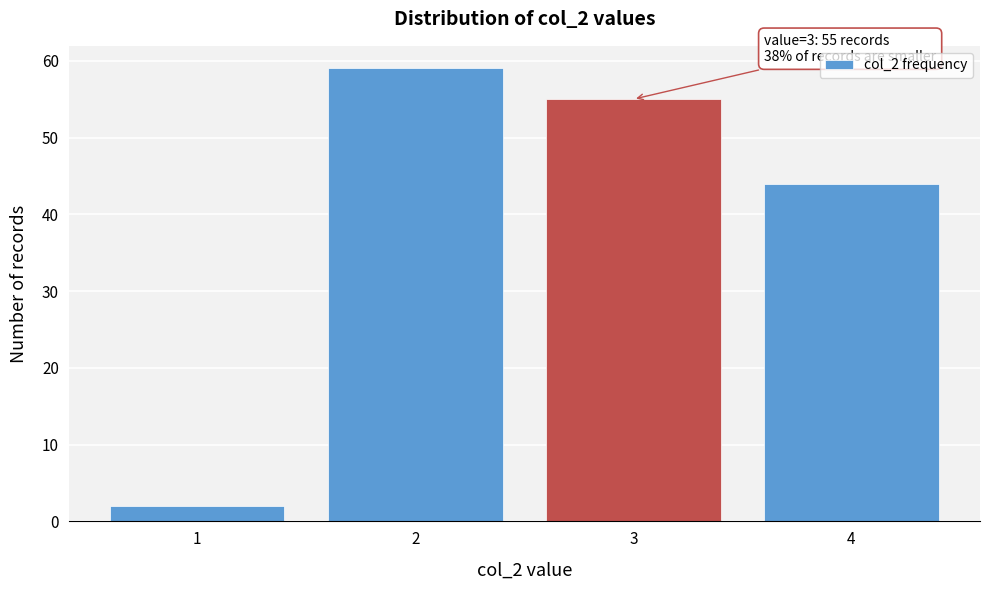

Reading left to right, list all the values displayed in this chart.

2	59	55	44